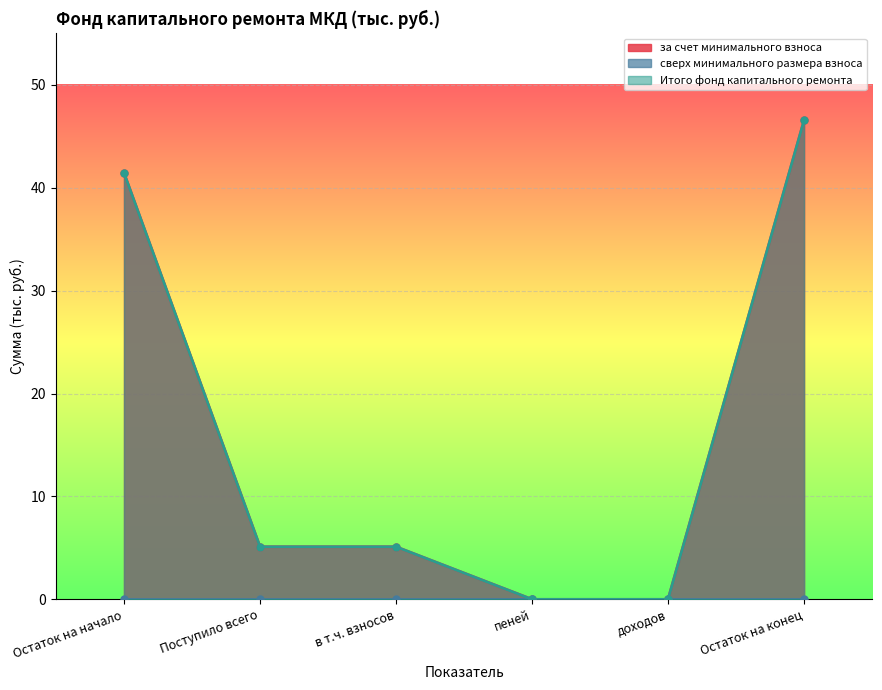

Reading left to right, extract all data points from this chart.

за счет минимального взноса: 41.5	5.1	5.1	0.0	0.0	46.6
Итого фонд капитального ремонта: 41.5	5.1	5.1	0.0	0.0	46.6